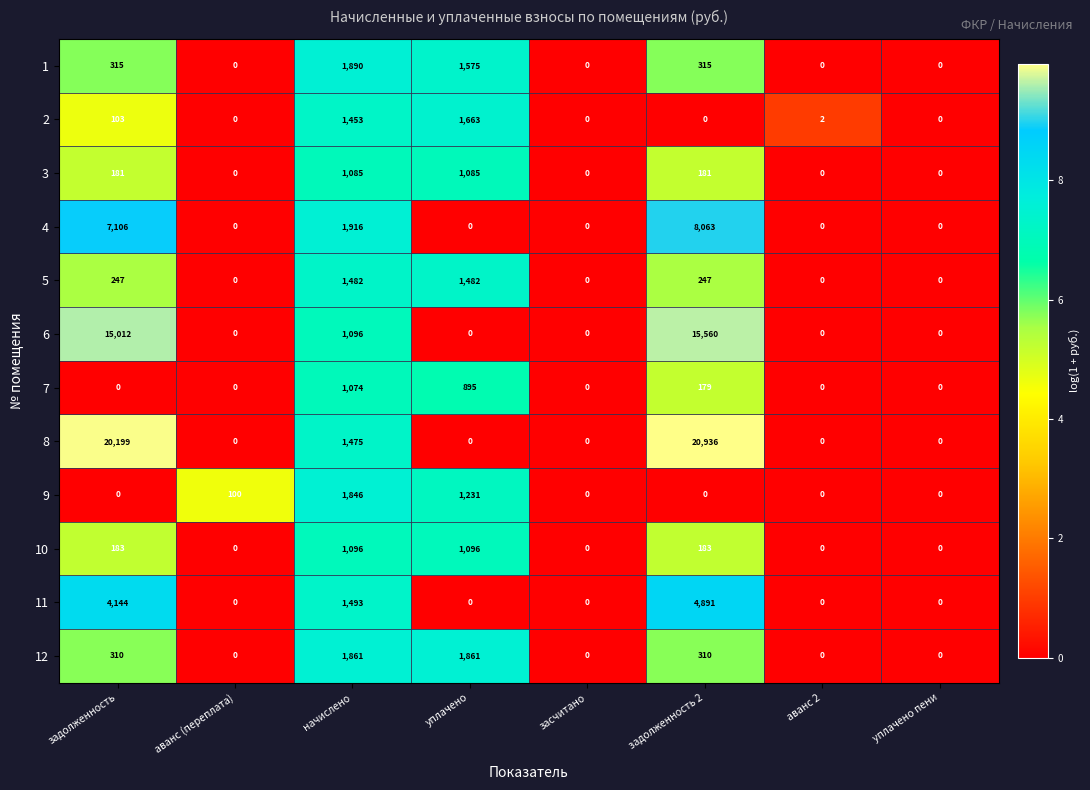

What is the difference between the maximum and minimum values in the 6 series?

15560